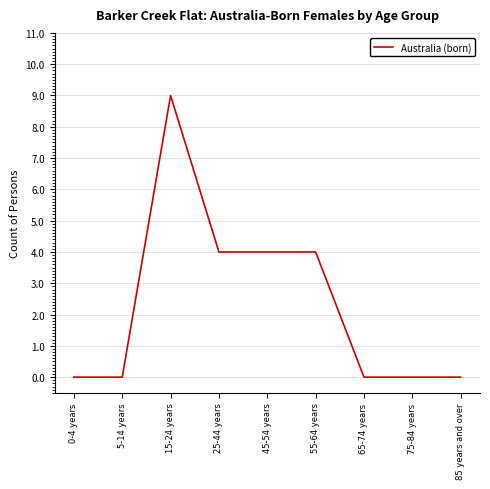

Reading left to right, what are all the values shown in this chart?

0	0	9	4	4	4	0	0	0